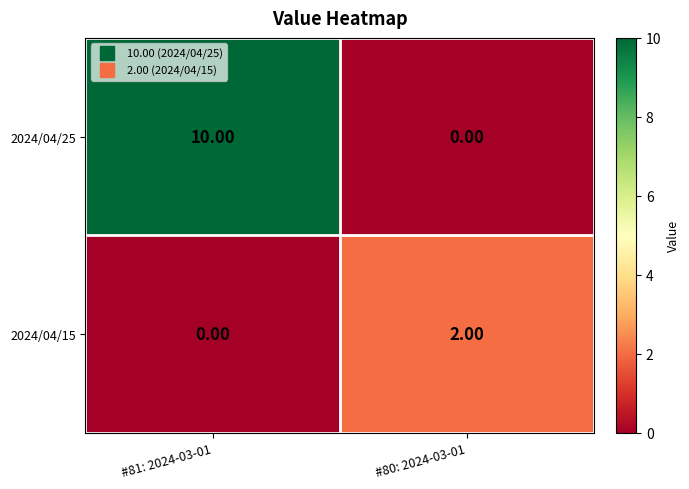

Which series has the widest spread of values?

2024/04/25